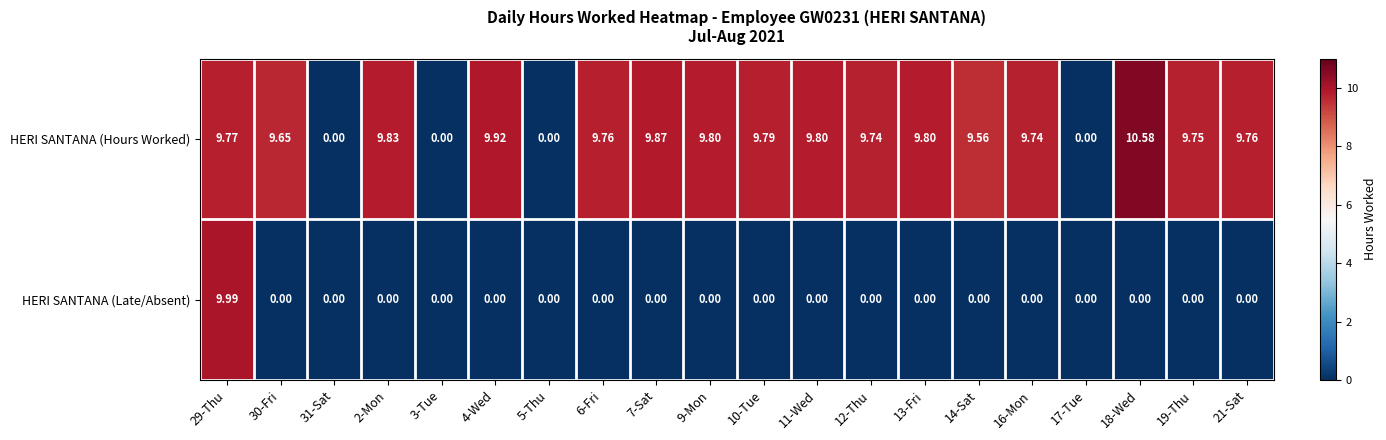

How many categories are shown in the chart?

20